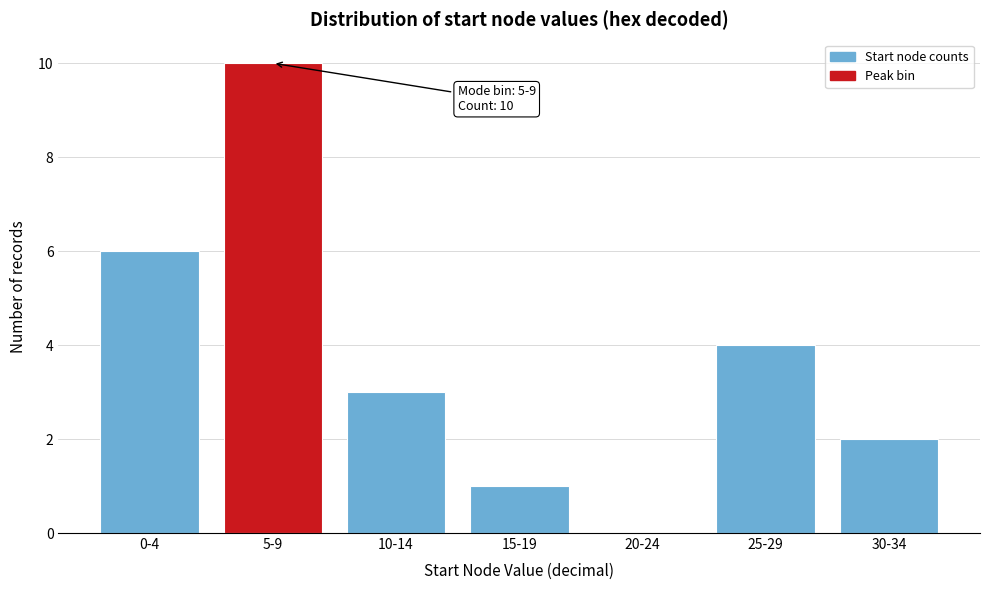

Reading left to right, what are all the values shown in this chart?

0-4=6	5-9=10	10-14=3	15-19=1	20-24=0	25-29=4	30-34=2